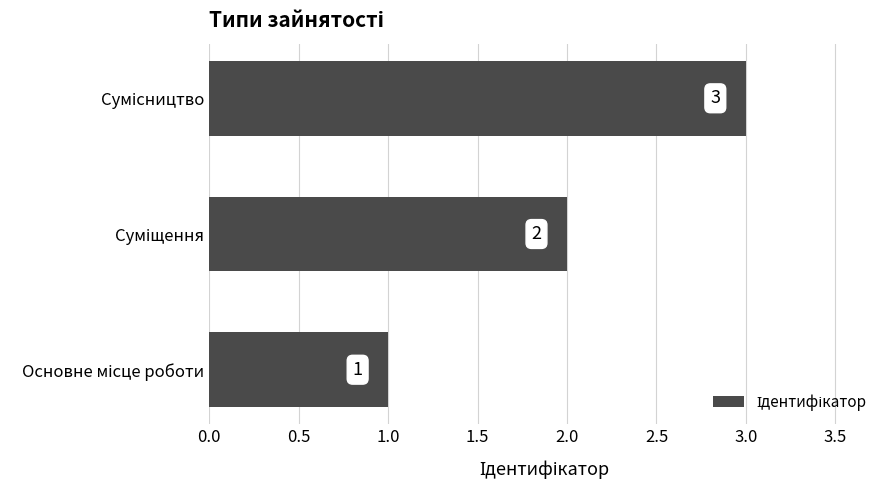

What is the sum of all values?

6